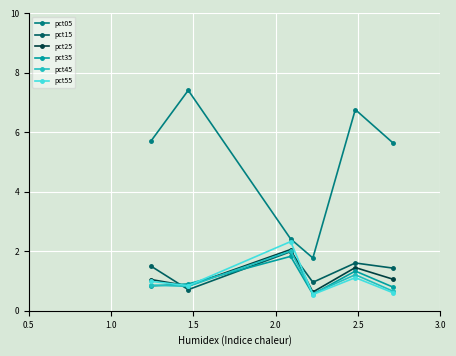

What is the average value of the pct25 series?

1.2